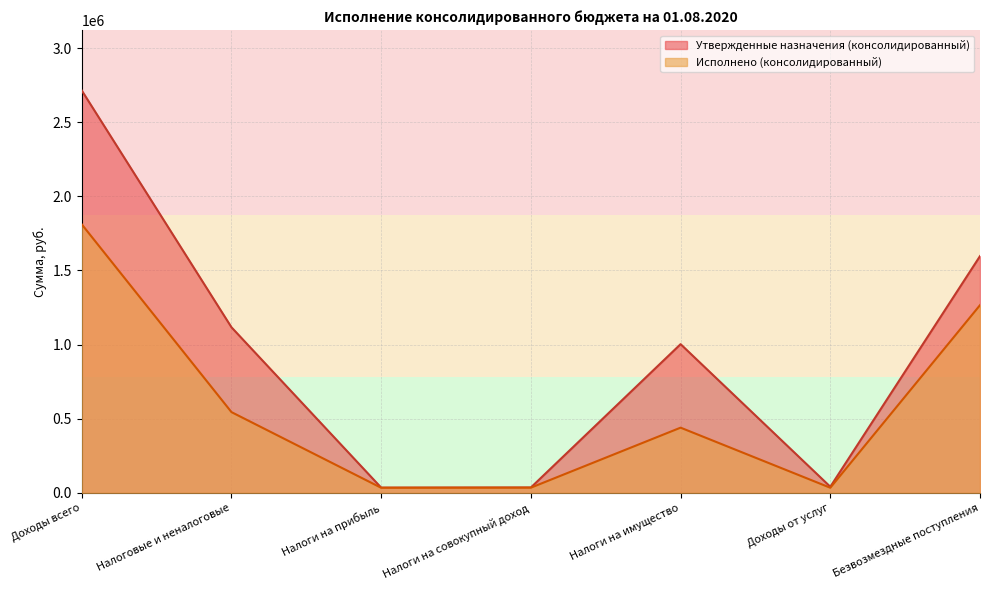

How many values in the Исполнено (консолидированный) series exceed 440019?

4